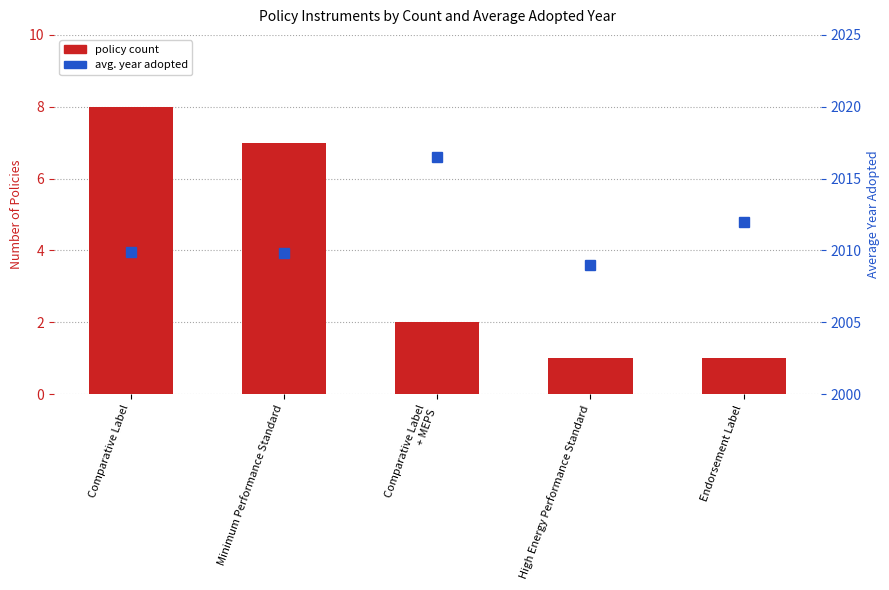

Read the Policy count value at Endorsement Label.

1.0